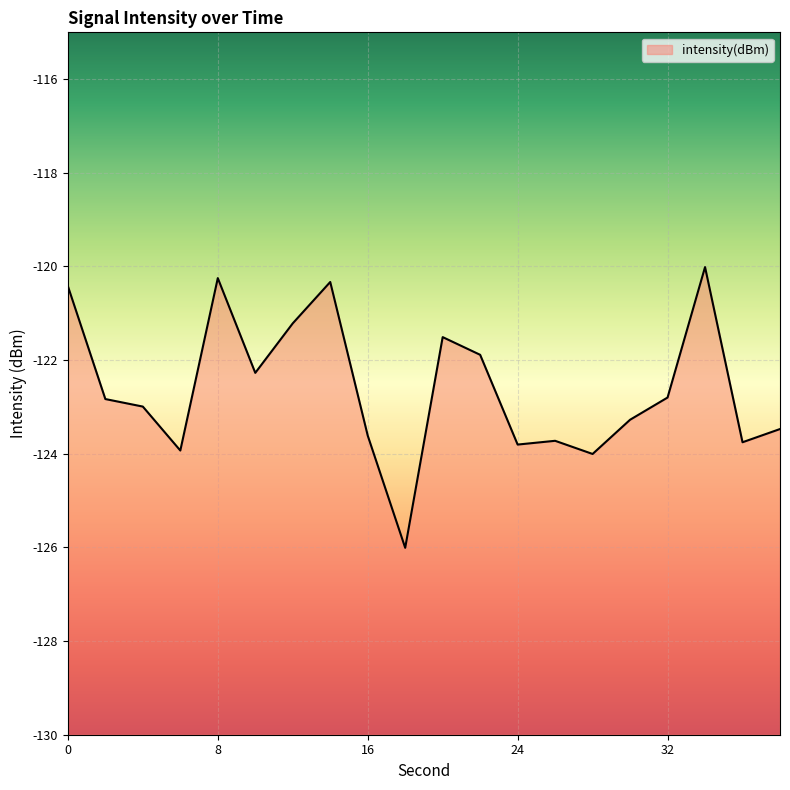

How many series are shown in this chart?

1